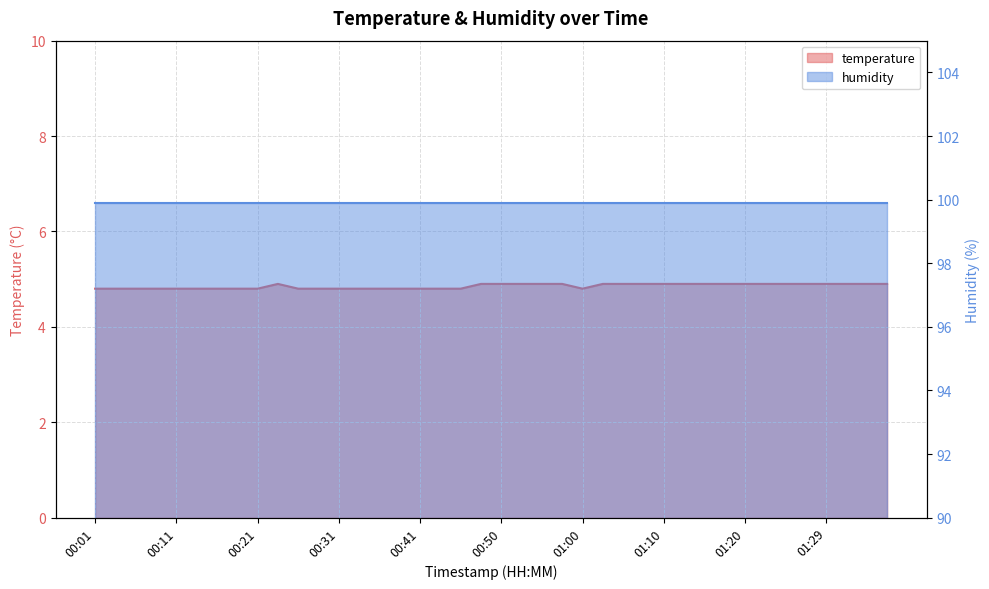

What is the sum of all values?

194.1